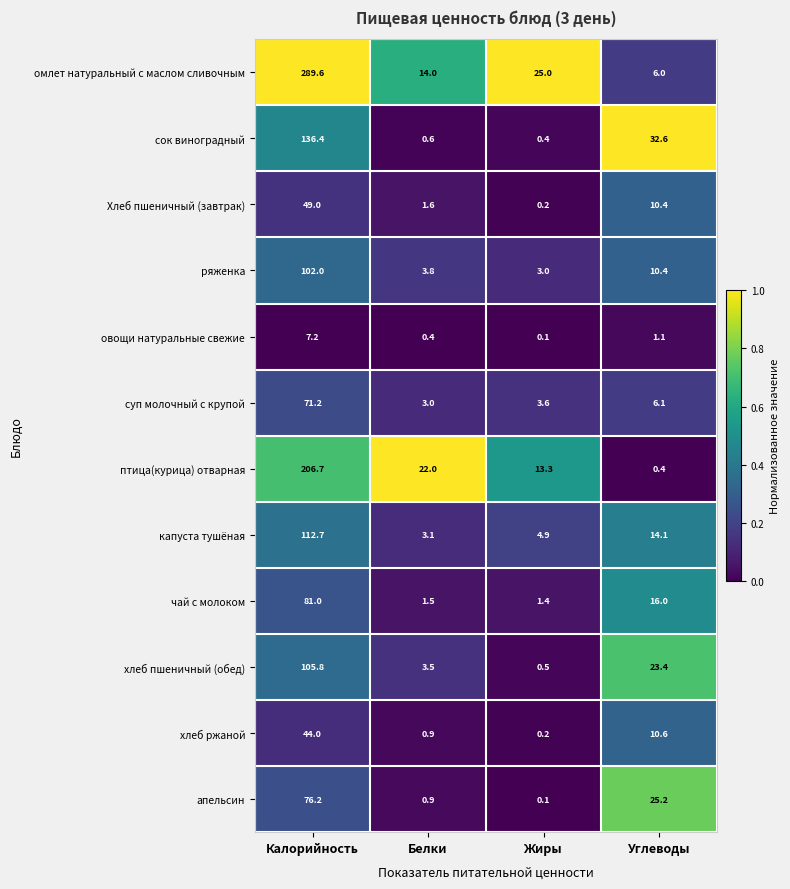

What is the average value of the Хлеб пшеничный (завтрак) series?

15.3